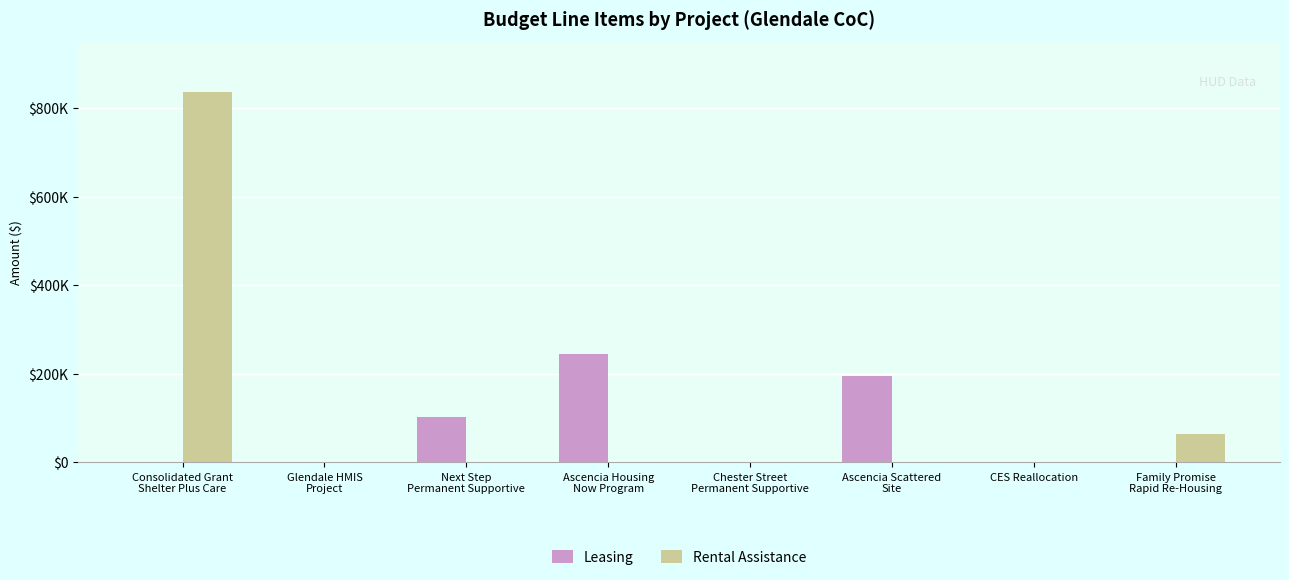

What is the average value of the Rental Assistance series?

112328